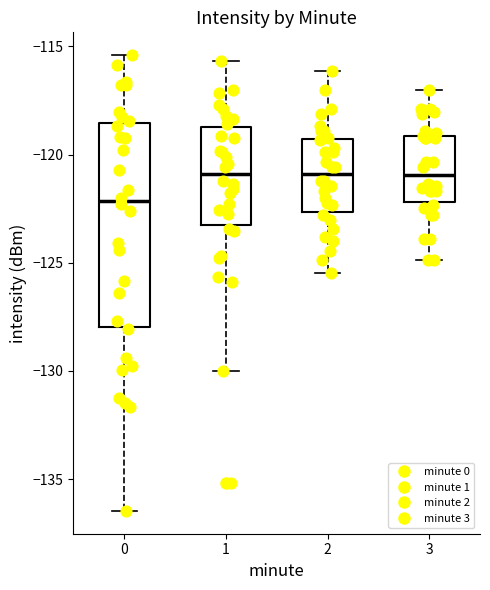

Which box has the lowest median line?

0